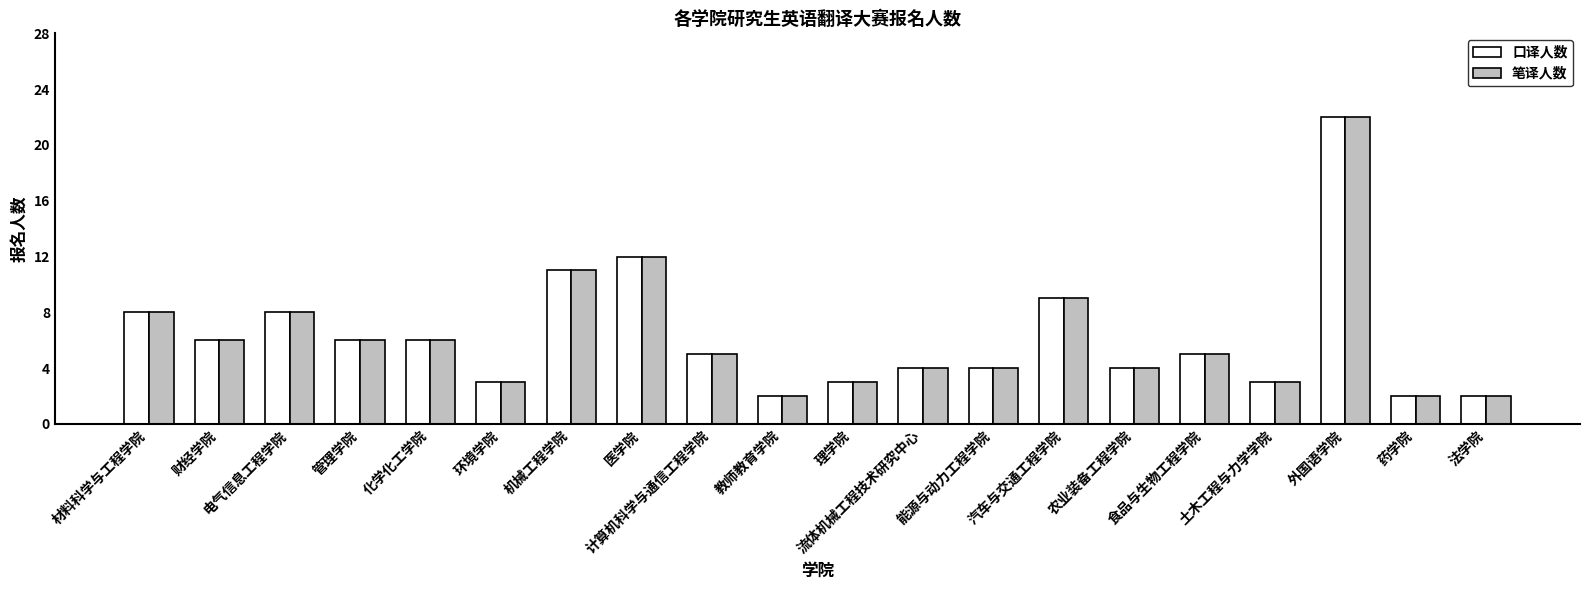

How many distinct data groups are displayed?

2